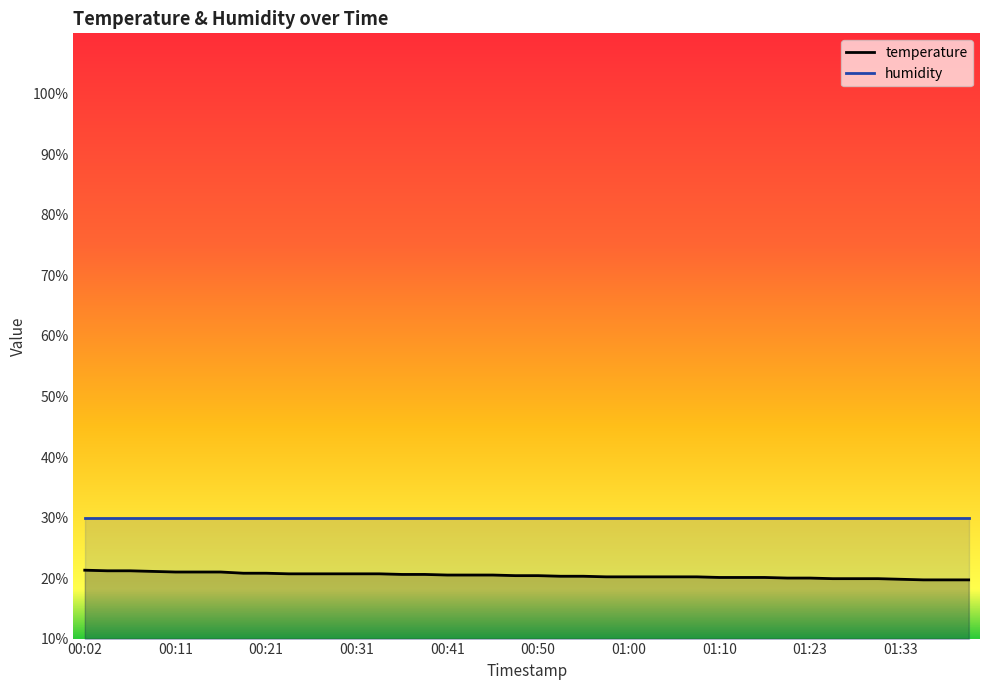

What is the sum of all values?

816.9